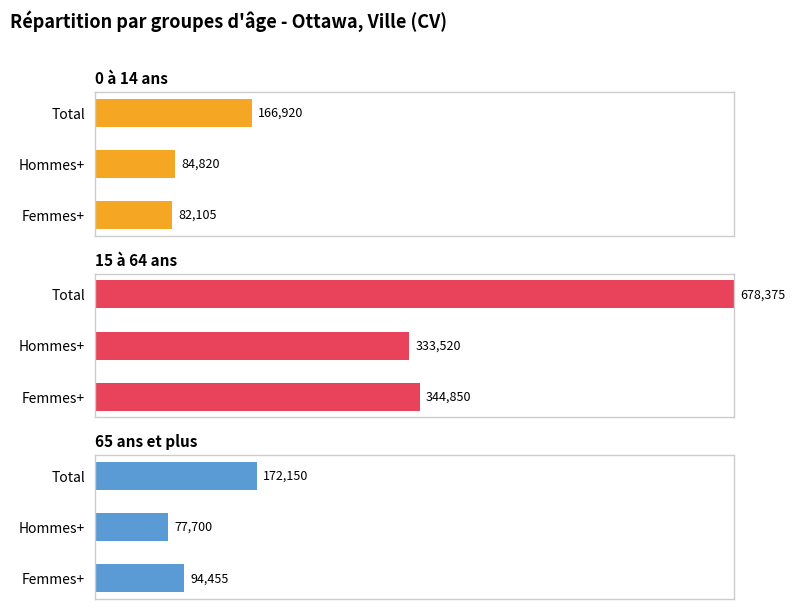

List the series in order of their peak value, lowest first.

0 à 14 ans, 65 ans et plus, 15 à 64 ans